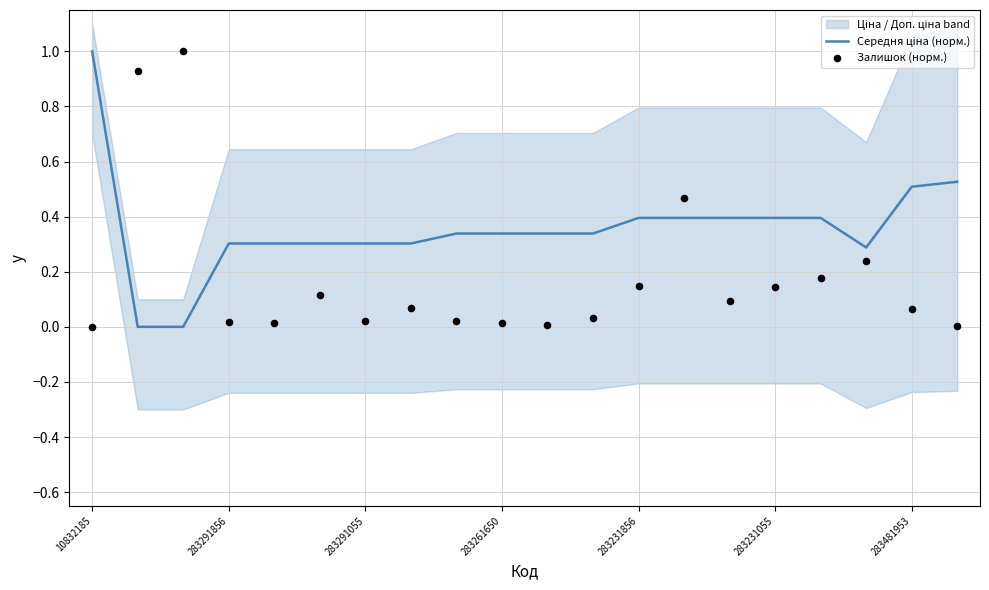

Is the value of Середня ціна (норм.) at 19 greater than the value of Залишок (норм.) at 12?

Yes